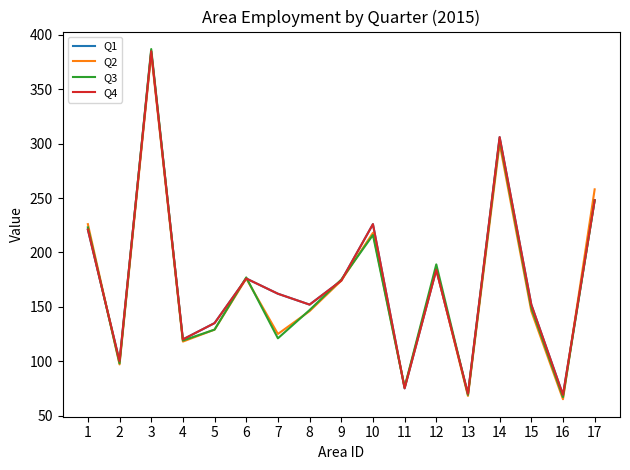

How many intersections are there between Q1 and Q2?

4